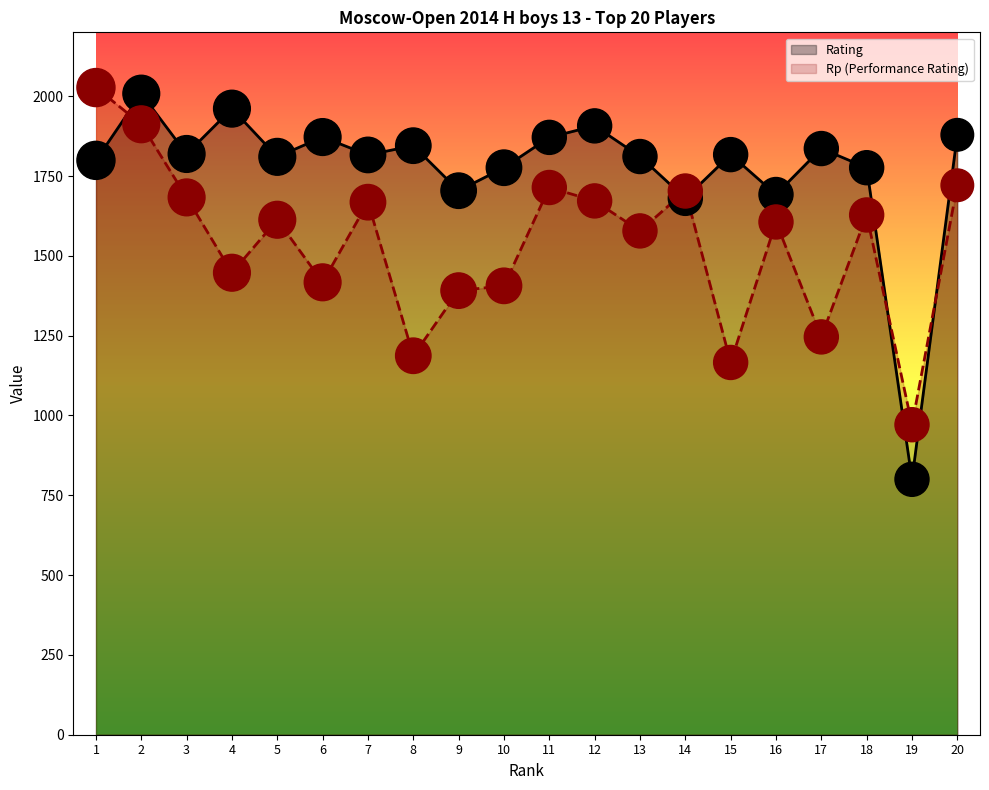

What is the total value across all series at 3?

3502